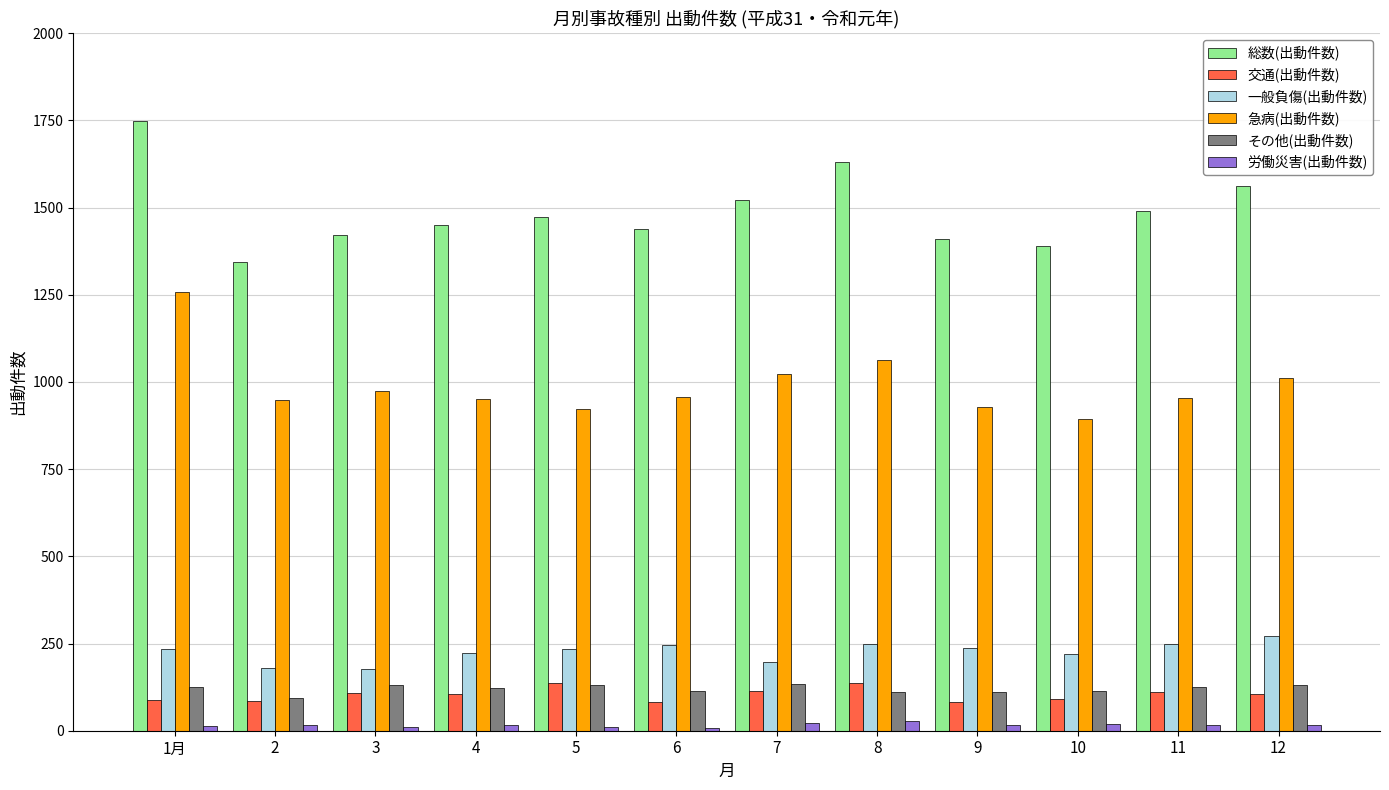

How many data points does each series have?

12